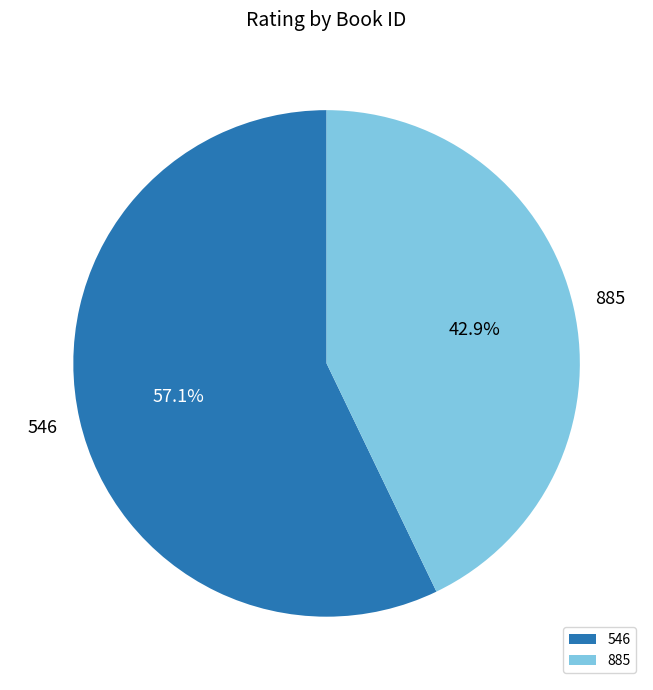

Is it true that 546 is 70% of the pie?

False